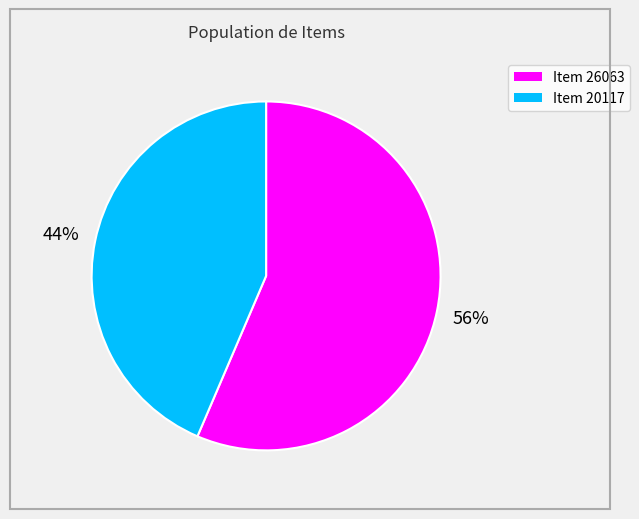

To the nearest percent, what portion does Item 20117 represent?

44%